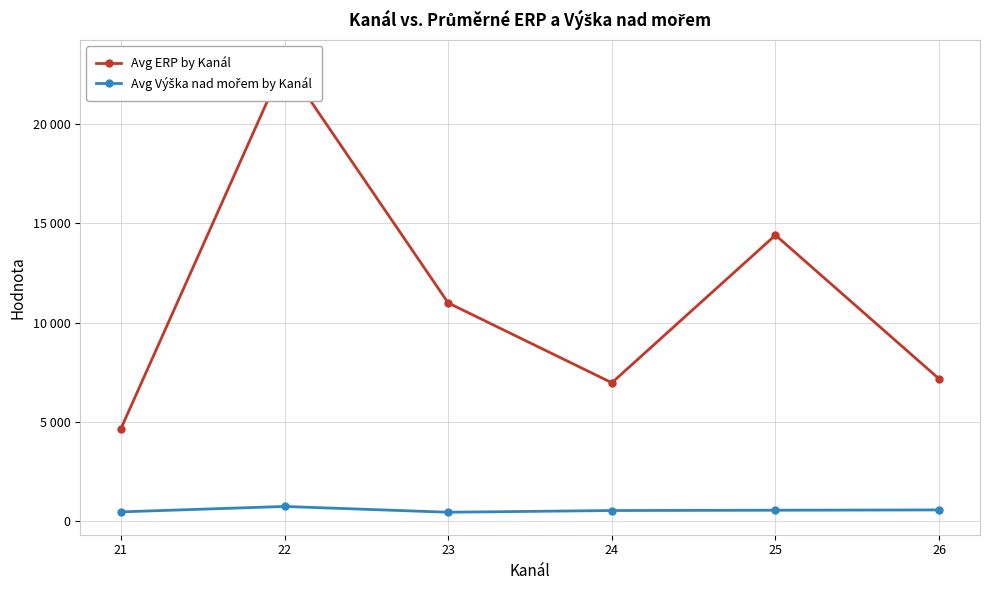

Is it true that Avg ERP by Kanál equals 14395.8 at 25?

True